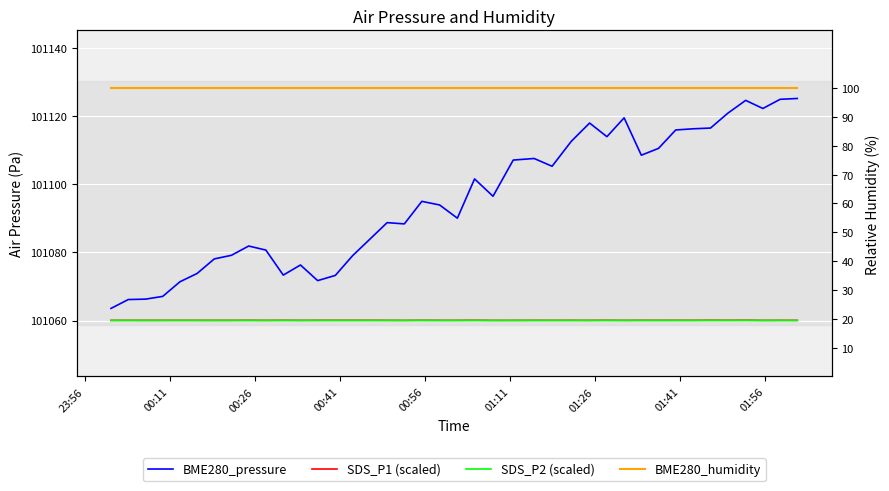

What is the label of the 3rd point from the left?

00:26